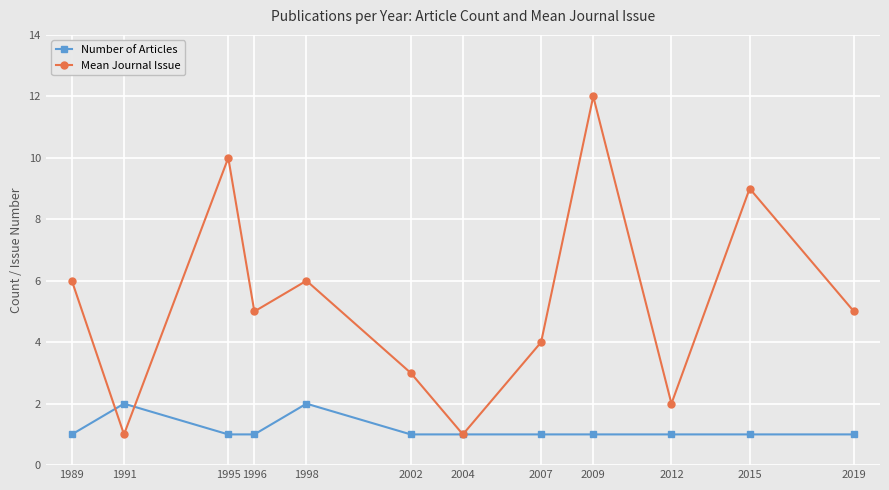

What is the sum of the Number of Articles values at 1998 and 1995?

3